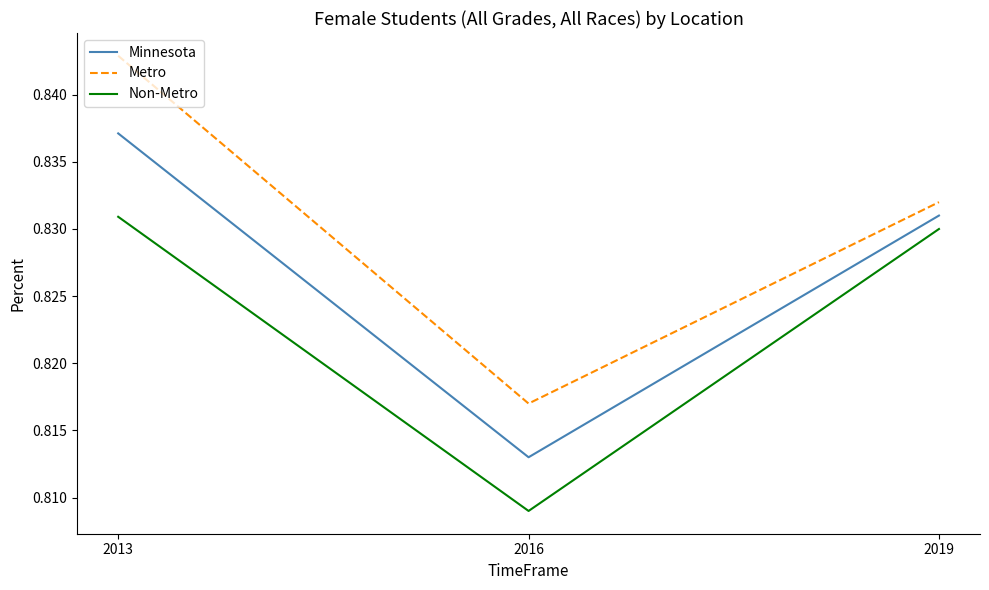

How many Minnesota values are between 0 and 1?

3